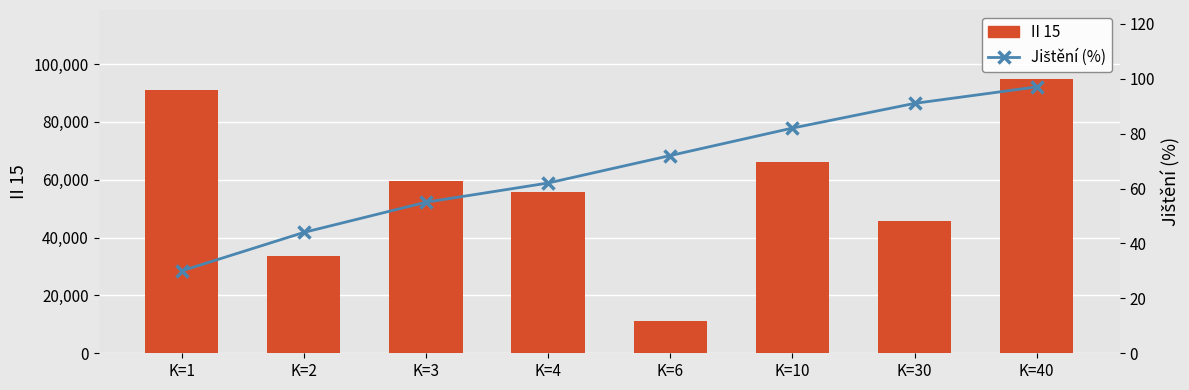

Reading left to right, transcribe all the data shown in this chart.

II 15: K=1=91016	K=2=33492	K=3=59414	K=4=55833	K=6=11037	K=10=65960	K=30=45683	K=40=94940
Jištění (%): K=1=30	K=2=44	K=3=55	K=4=62	K=6=72	K=10=82	K=30=91	K=40=97